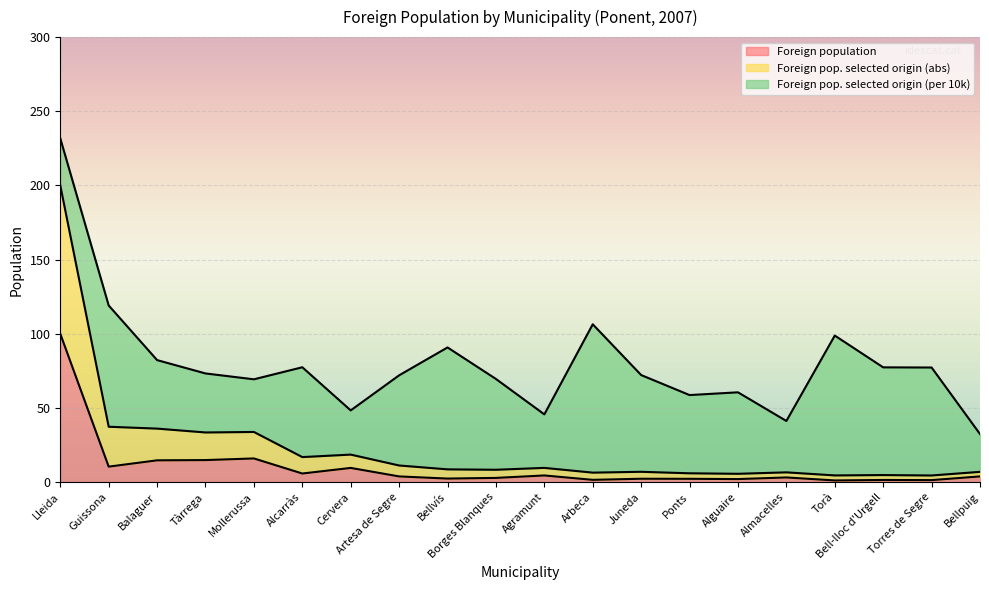

The Foreign pop. selected origin (abs) series shows 1.3 at Arbeca. True or false?

False